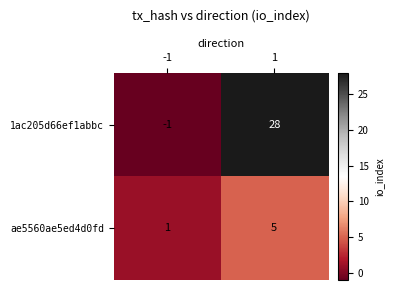

At which category does the chart reach its peak across all series?

1